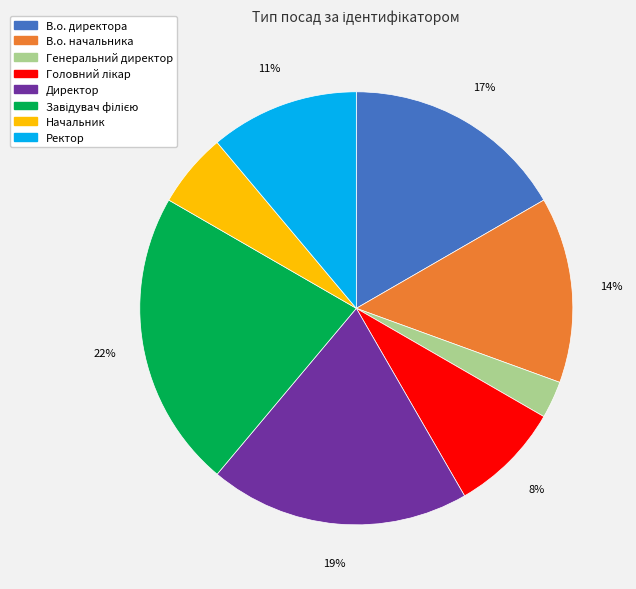

Which has a higher value, Начальник or Директор?

Директор